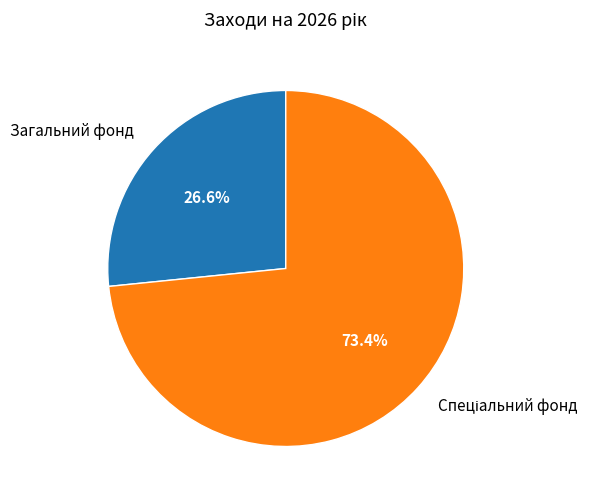

Does any single category account for the majority?

Yes